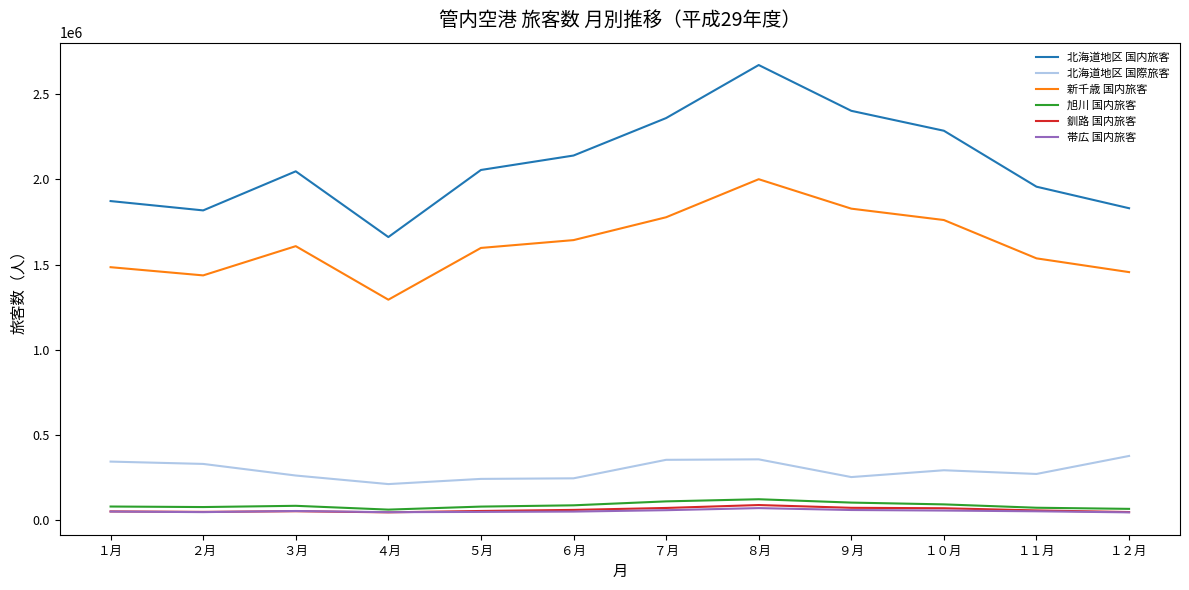

Which series has the widest spread of values?

北海道地区 国内旅客